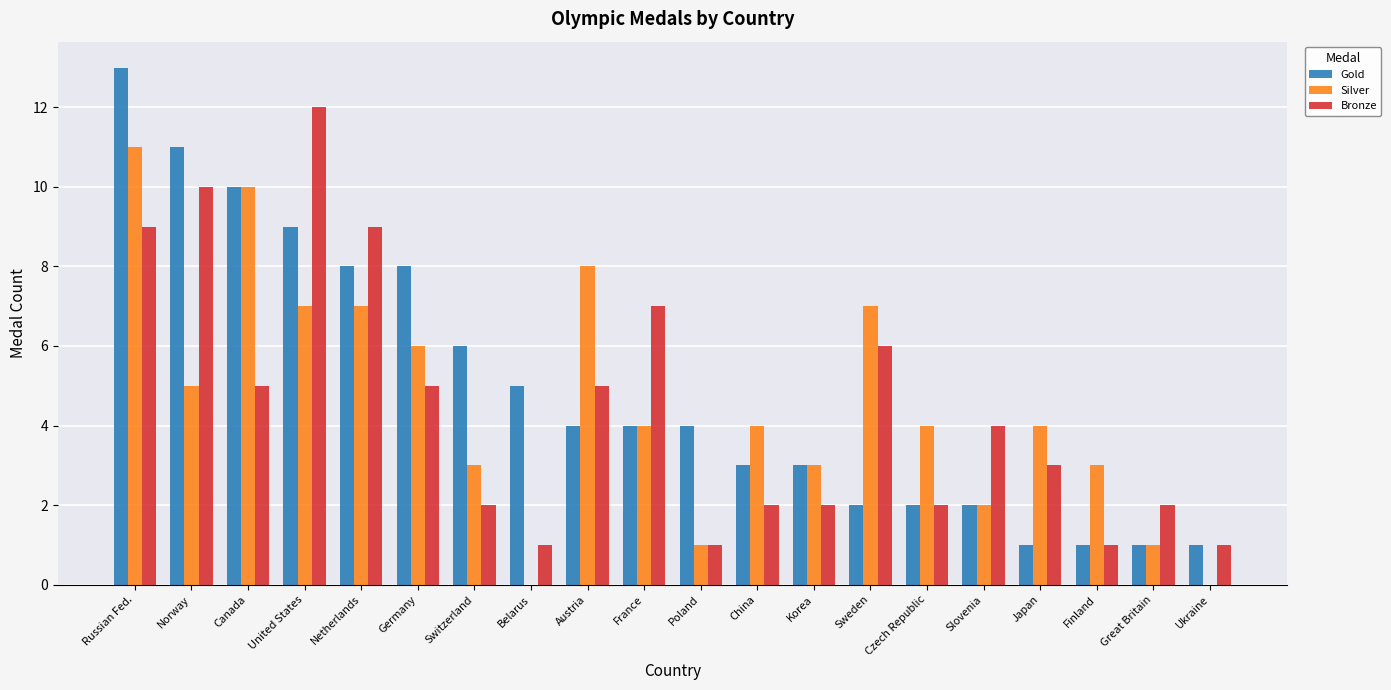

Reading left to right, transcribe all the data shown in this chart.

Gold: 13	11	10	9	8	8	6	5	4	4	4	3	3	2	2	2	1	1	1	1
Silver: 11	5	10	7	7	6	3	0	8	4	1	4	3	7	4	2	4	3	1	0
Bronze: 9	10	5	12	9	5	2	1	5	7	1	2	2	6	2	4	3	1	2	1